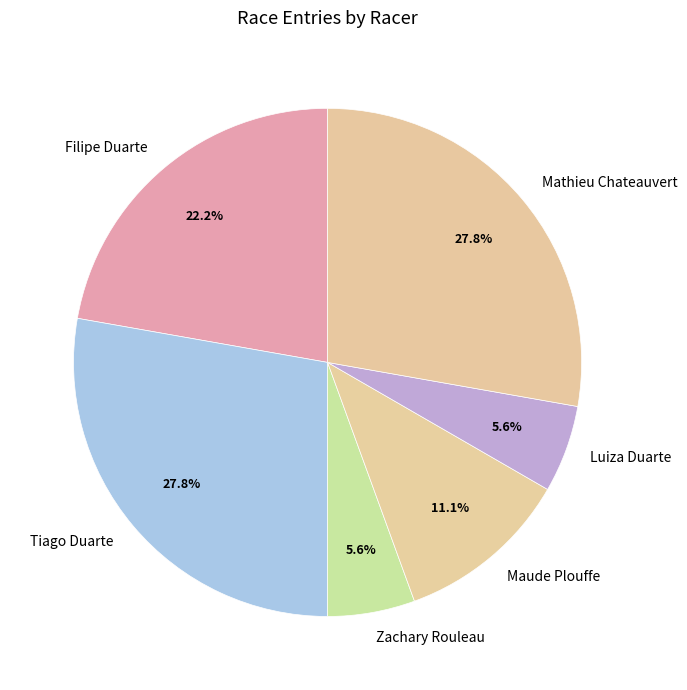

To the nearest percent, what portion does Luiza Duarte represent?

6%